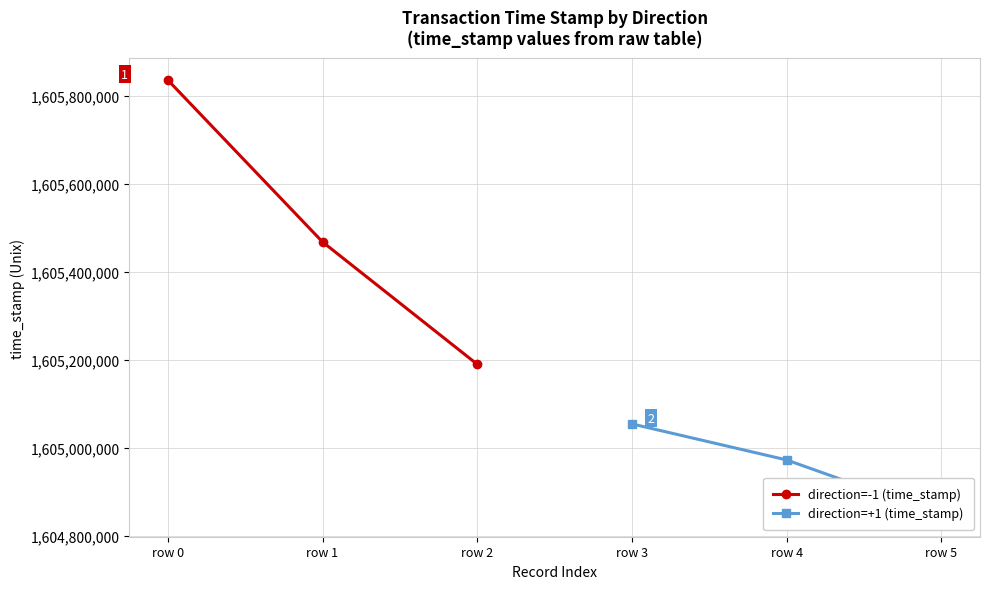

What value does the direction=-1 (time_stamp) series have at row 2, to the nearest 10?

1605190630